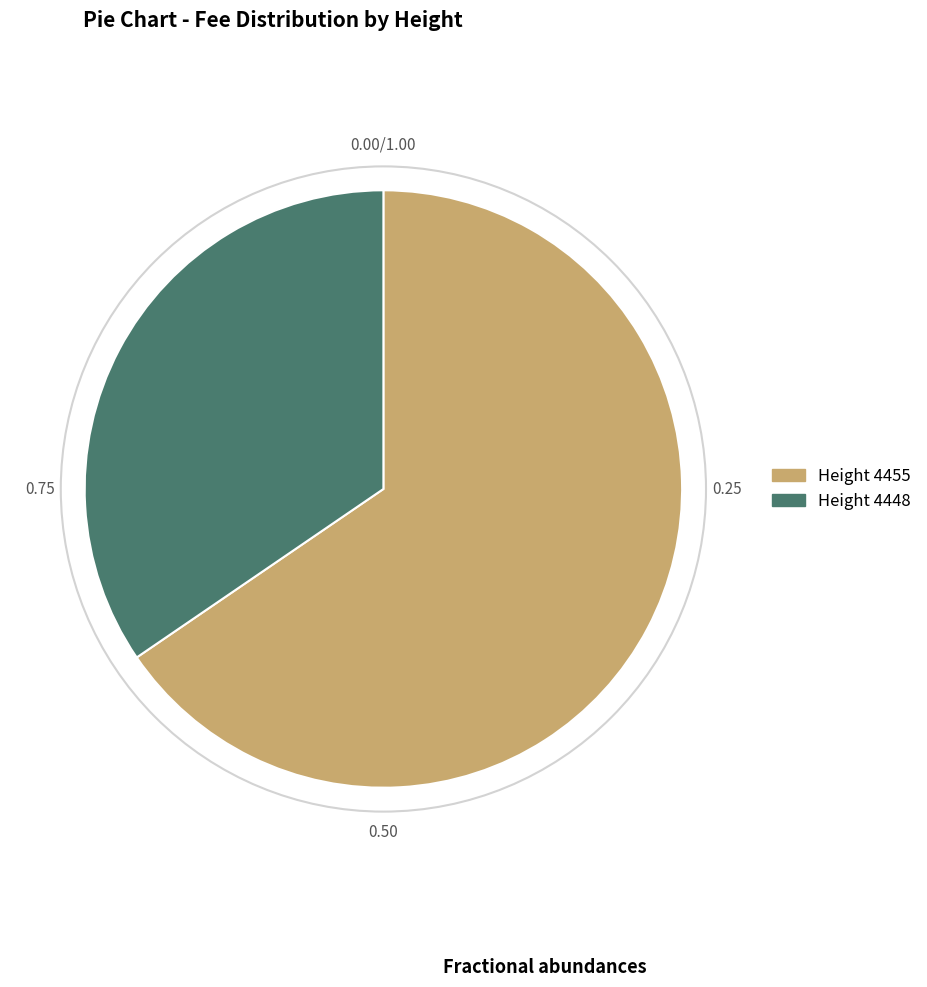

Does any single category account for the majority?

Yes